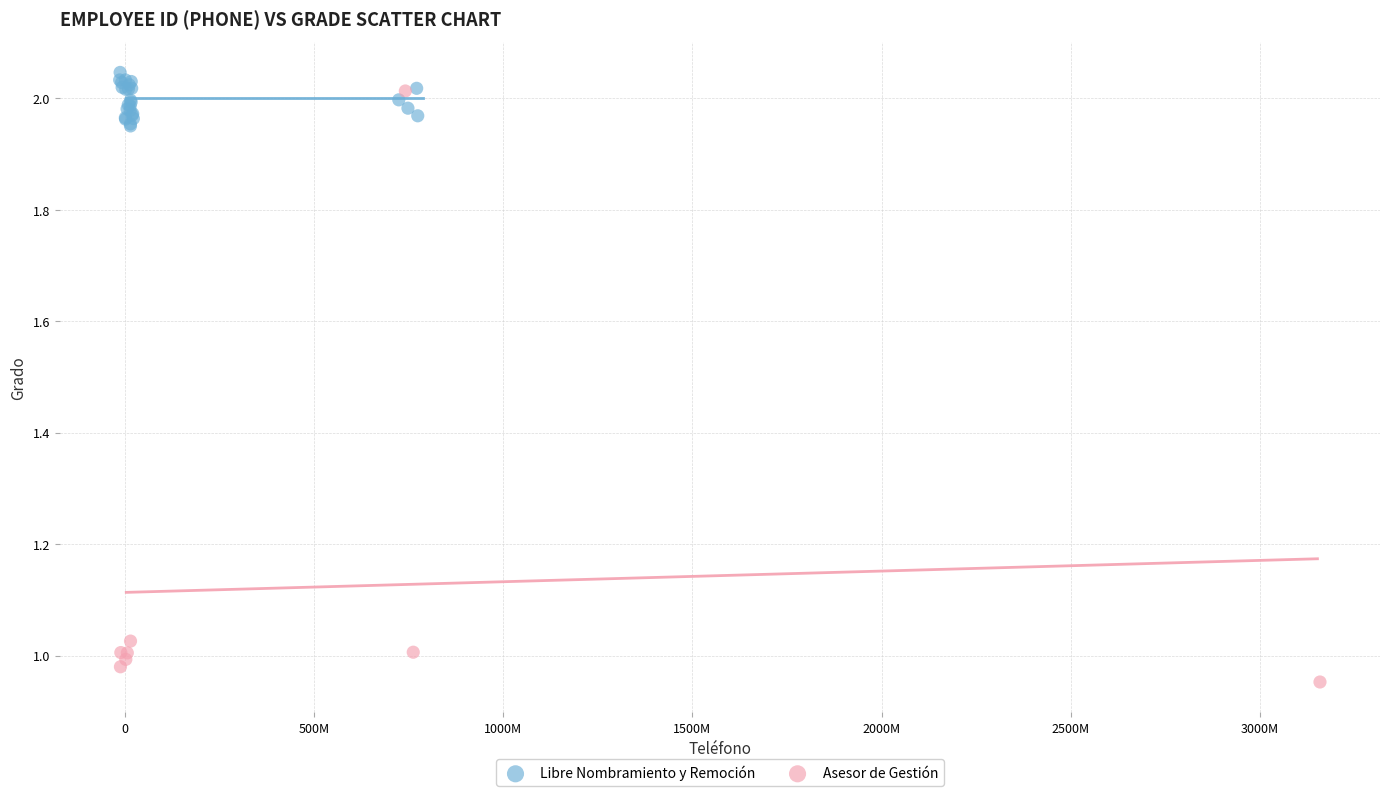

Which series has the widest spread of Y values?

Asesor de Gestión